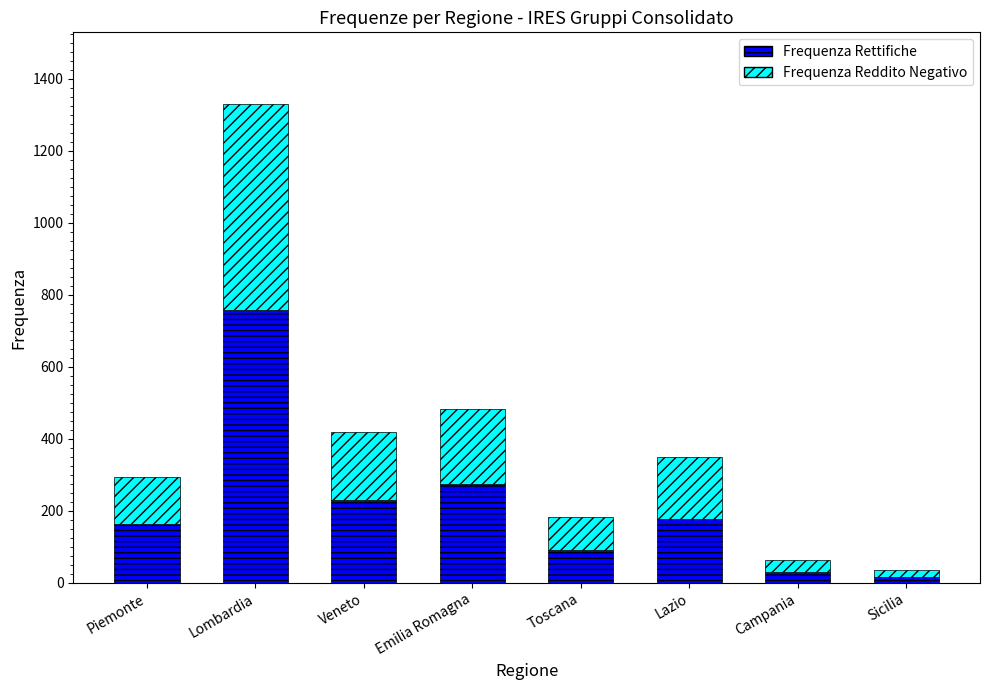

Where is Frequenza Rettifiche nearest to the value 387?

Emilia Romagna